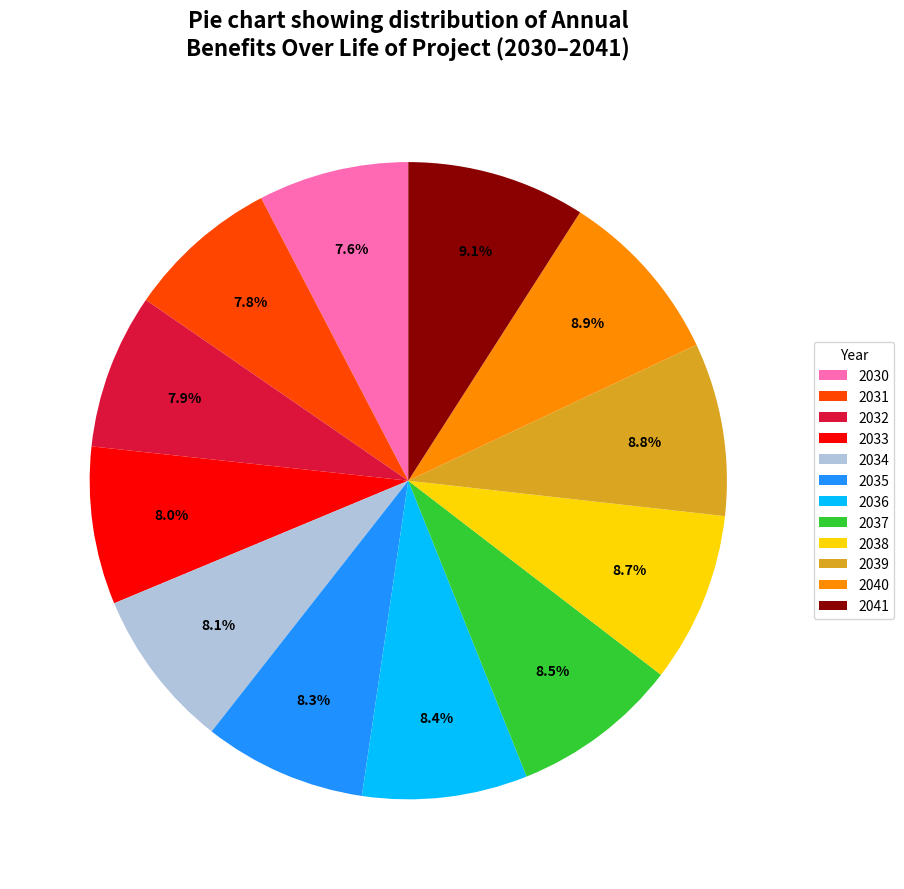

Approximately how many times larger is the value at 2039 compared to 2031?

1.1